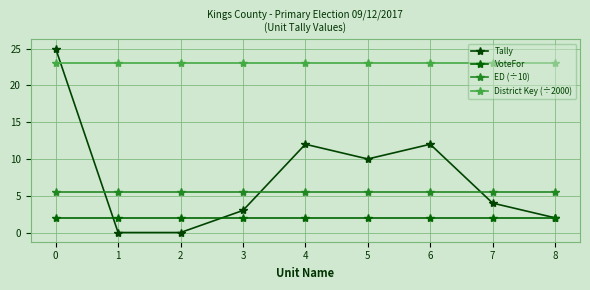

What is the sum of the ED (÷10) values at 2 and 3?

11.0